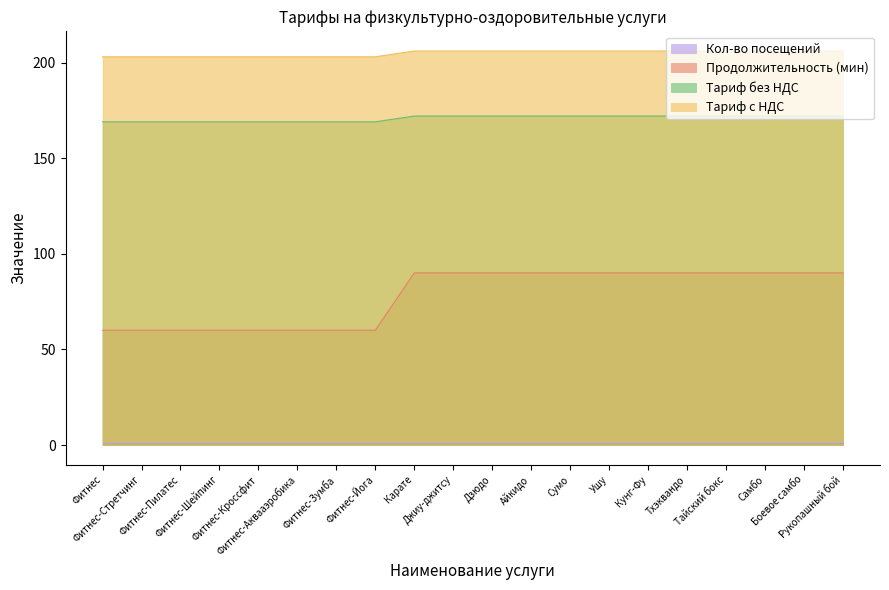

Does the chart have visible grid lines?

No